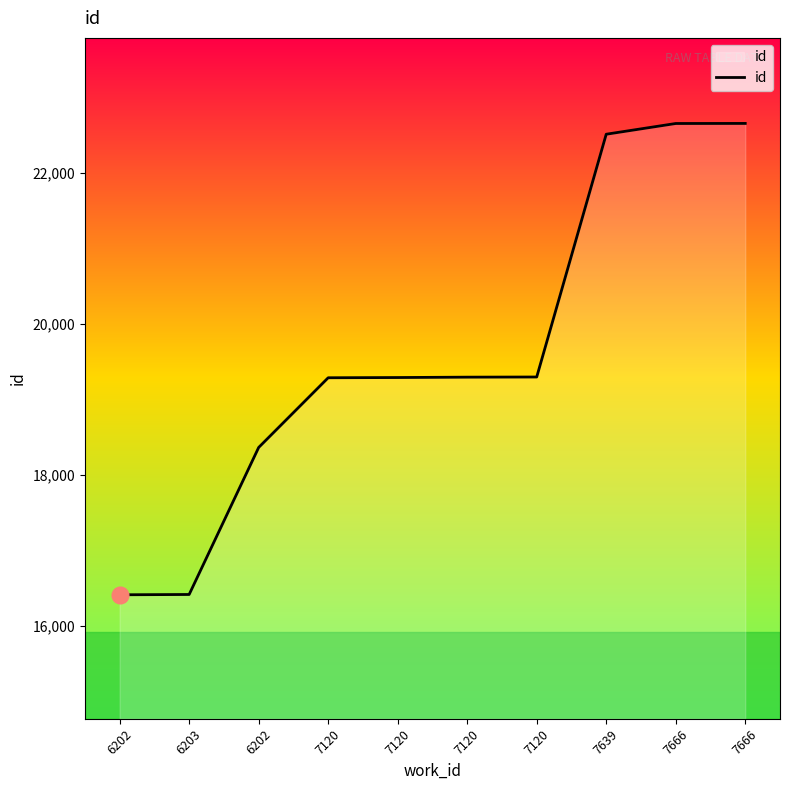

What is the change in value from 6203 to 7639?

+6095